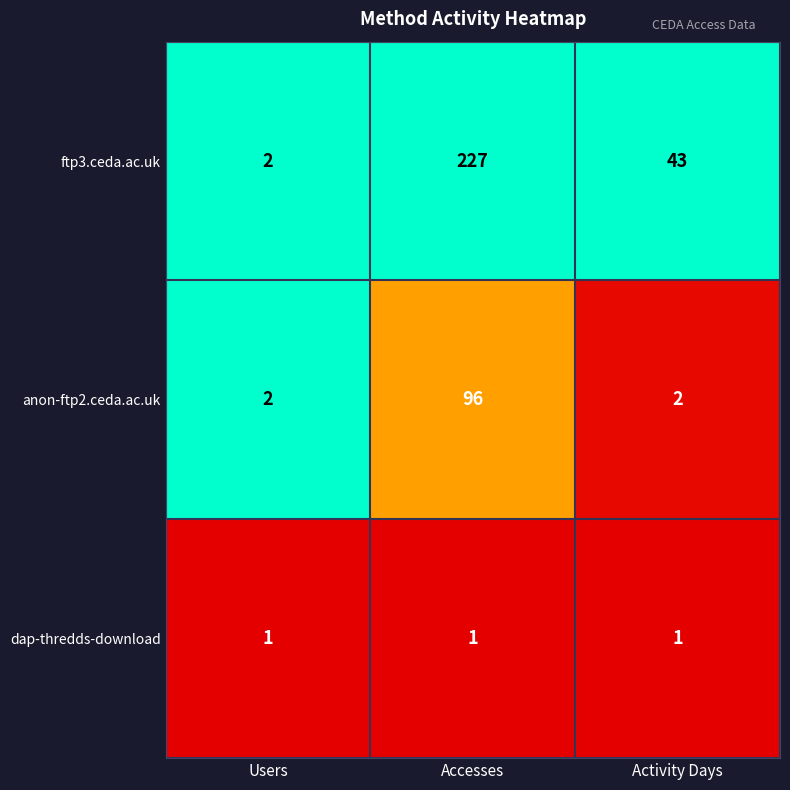

How many anon-ftp2.ceda.ac.uk values are between 2 and 96?

3